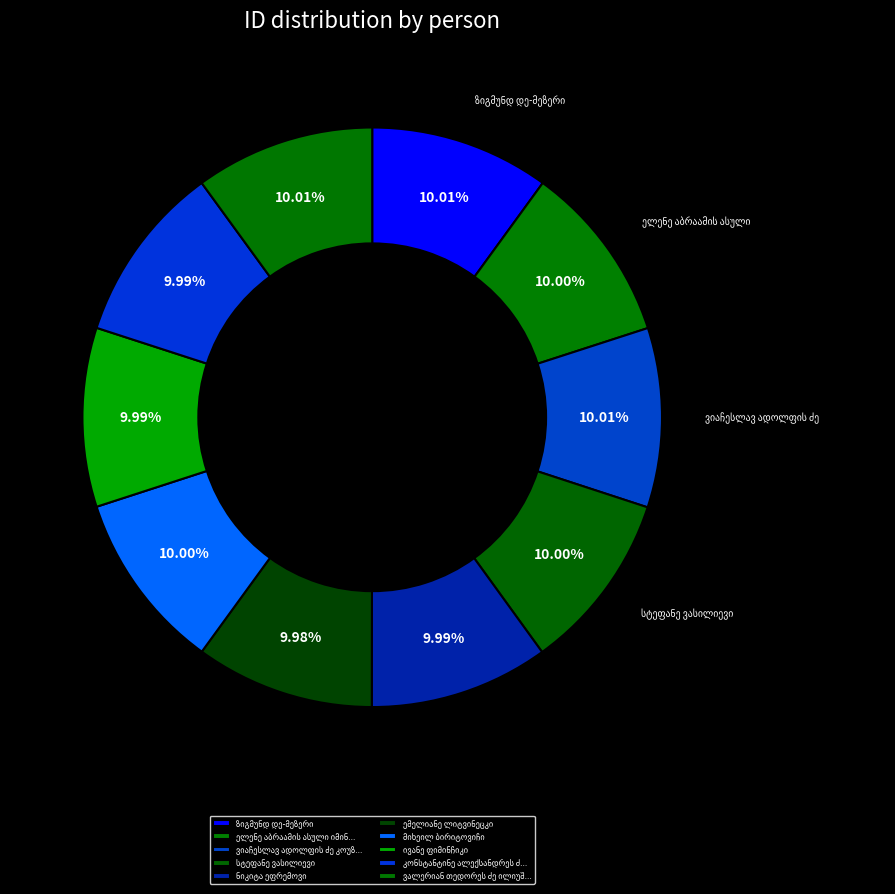

True or false: მიხეილ ბირიტოვიჩი accounts for 19% of the total.

False